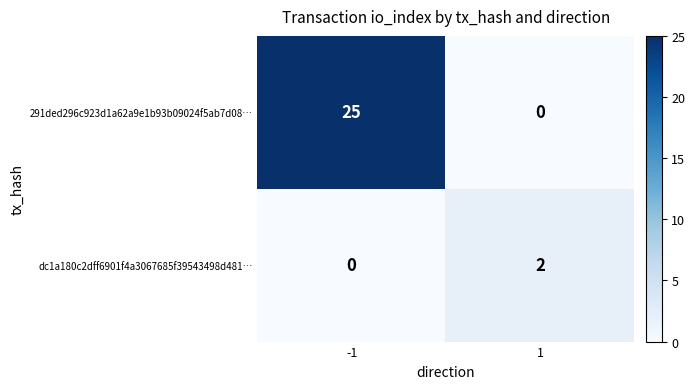

At which category is the sum across all series the highest?

-1